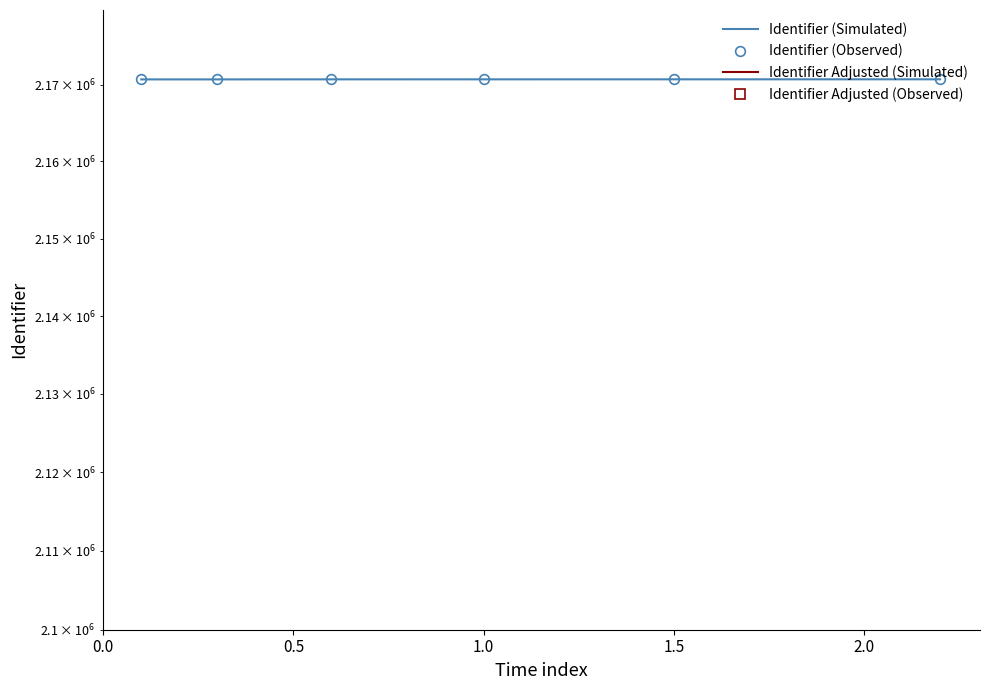

Reading right to left, list all the values displayed in this chart.

Identifier (Simulated): 2170693.0	2170691.0	2170689.0	2170688.0	2170682.0	2170681.0
Identifier (Observed): 2170693.0	2170691.0	2170689.0	2170688.0	2170682.0	2170681.0
Identifier Adjusted (Simulated): 1997037.6	1997035.7	1997033.9	1997033.0	1997027.4	1997026.5
Identifier Adjusted (Observed): 1997037.6	1997035.7	1997033.9	1997033.0	1997027.4	1997026.5